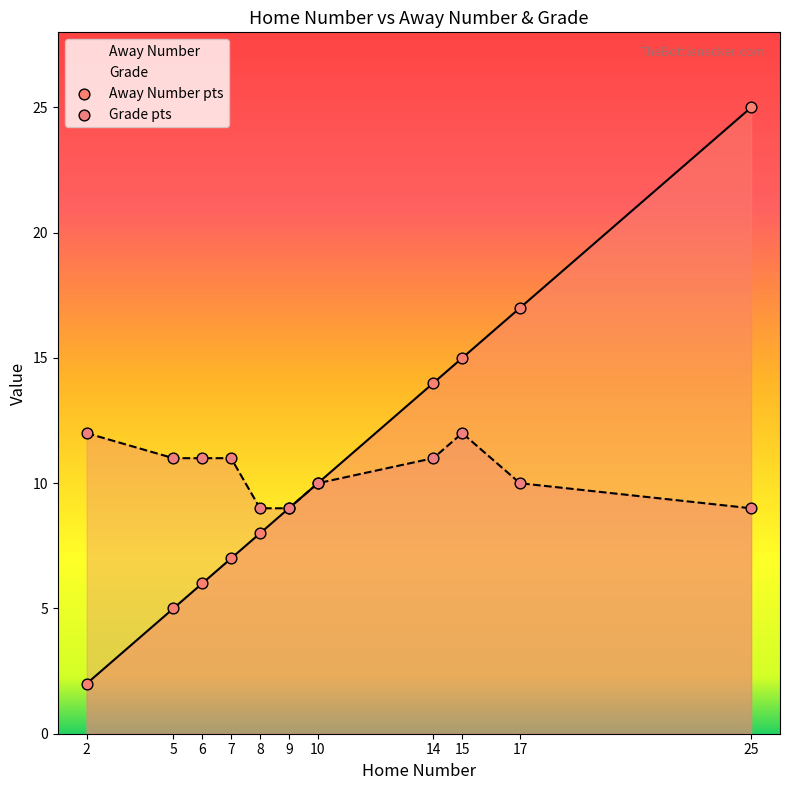

What are all the series names shown in the legend?

Away Number, Grade